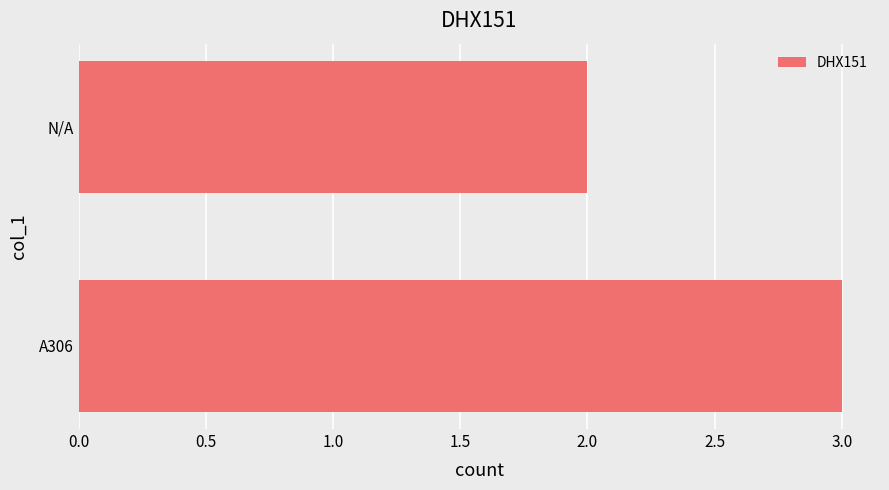

Between N/A and A306, which is larger?

A306